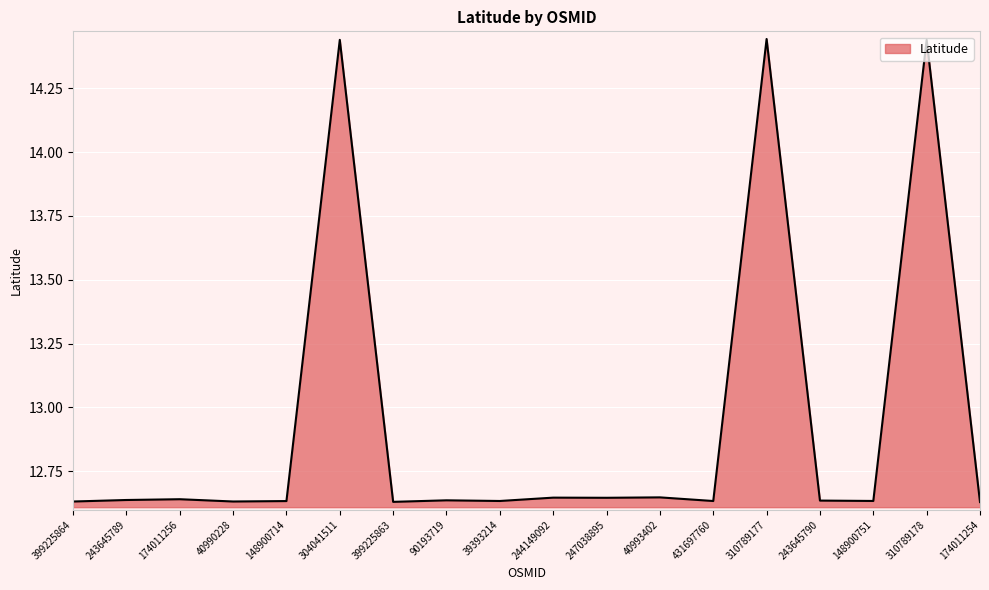

Approximately how many times larger is the value at 40990228 compared to 431697760?

1.0